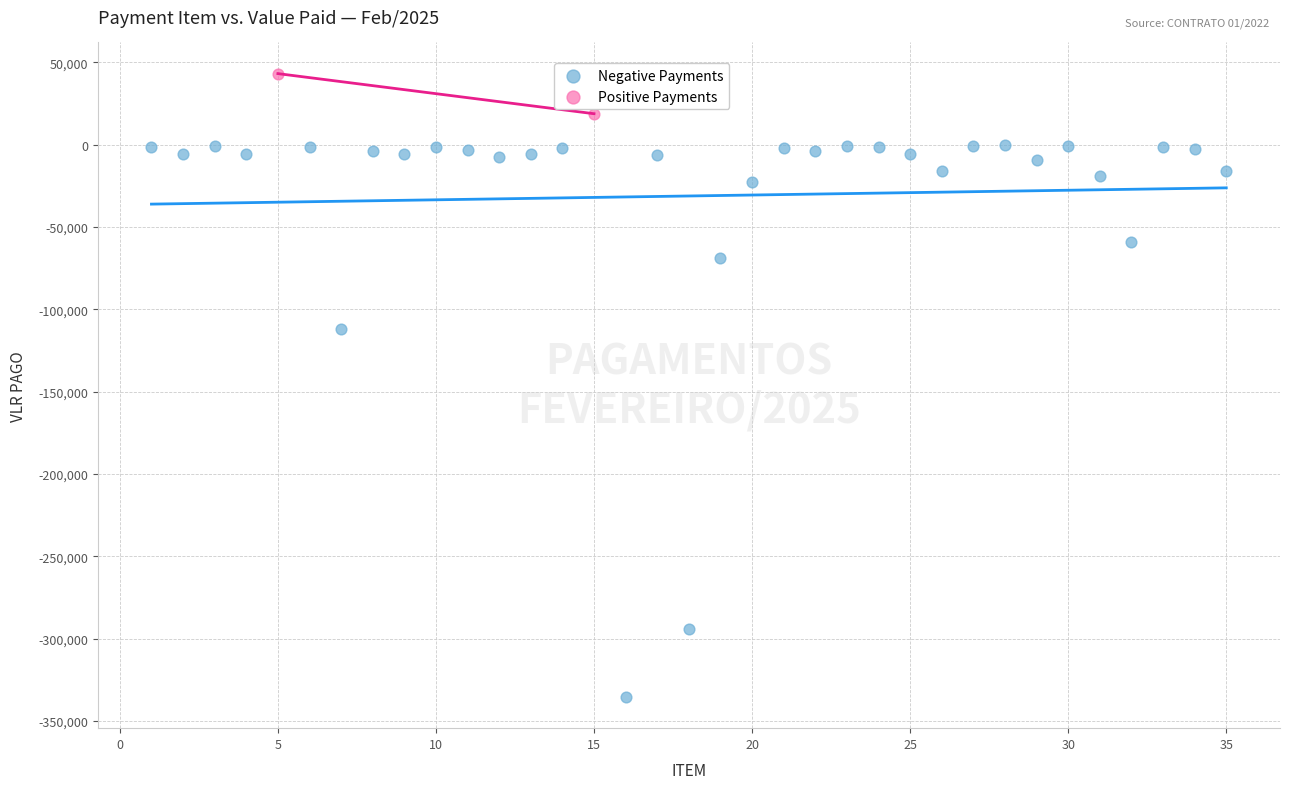

What are all the series names shown in the legend?

Negative Payments, Positive Payments